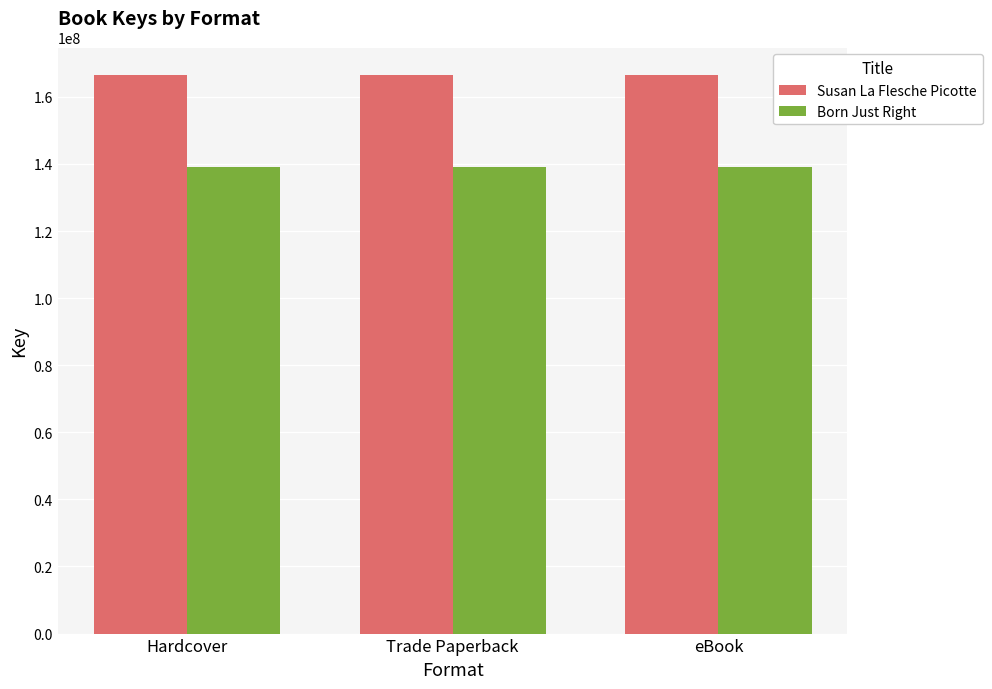

What value does the Born Just Right series have at Trade Paperback?

139212789